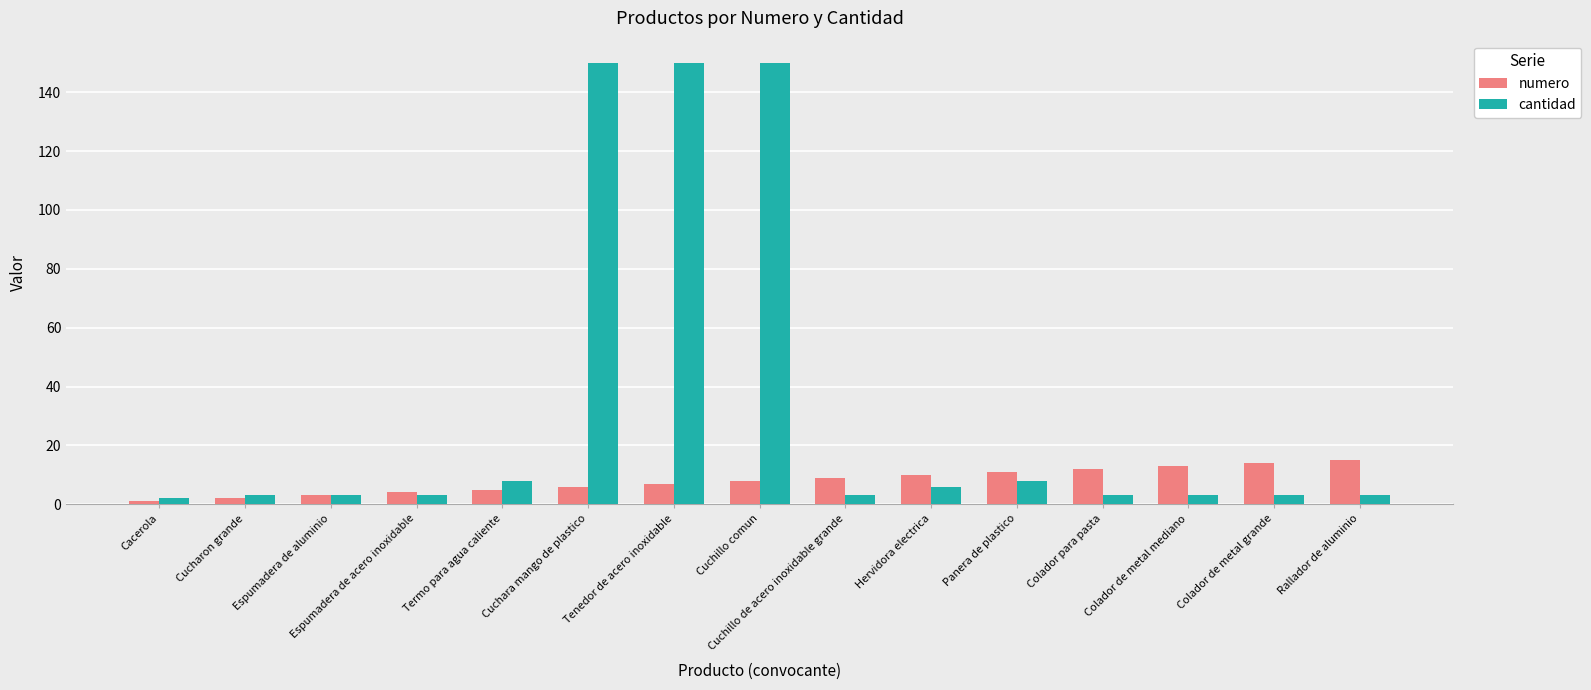

What is the difference between the maximum and second lowest values in the cantidad series?

147